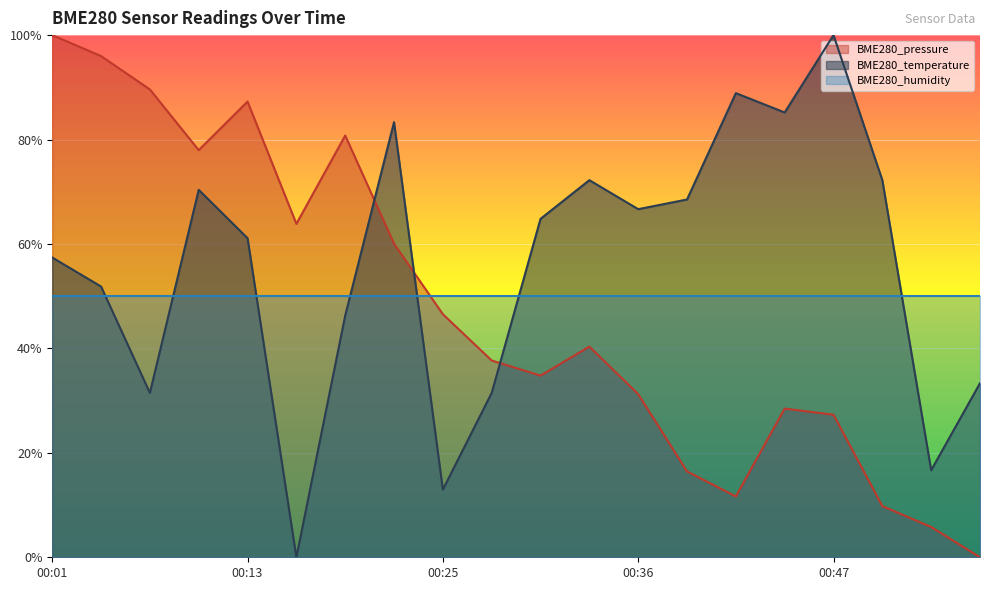

Where do BME280_temperature and BME280_pressure first cross each other?

00:19 and 00:22